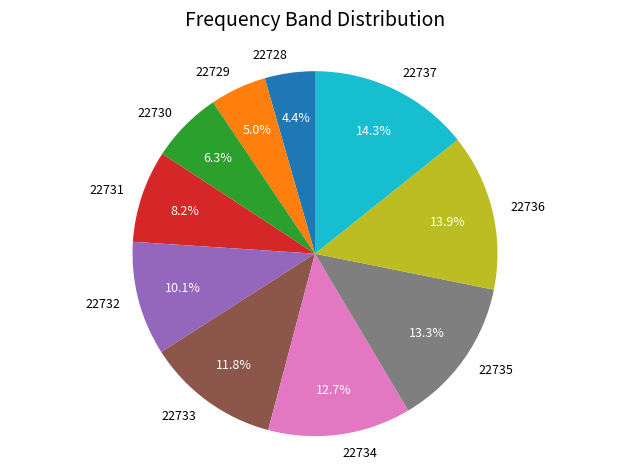

What is the smallest slice in the pie chart?

22728